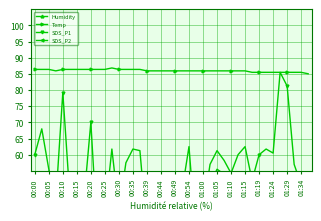

Is it true that Temp equals 113.5 at 01:10?

False